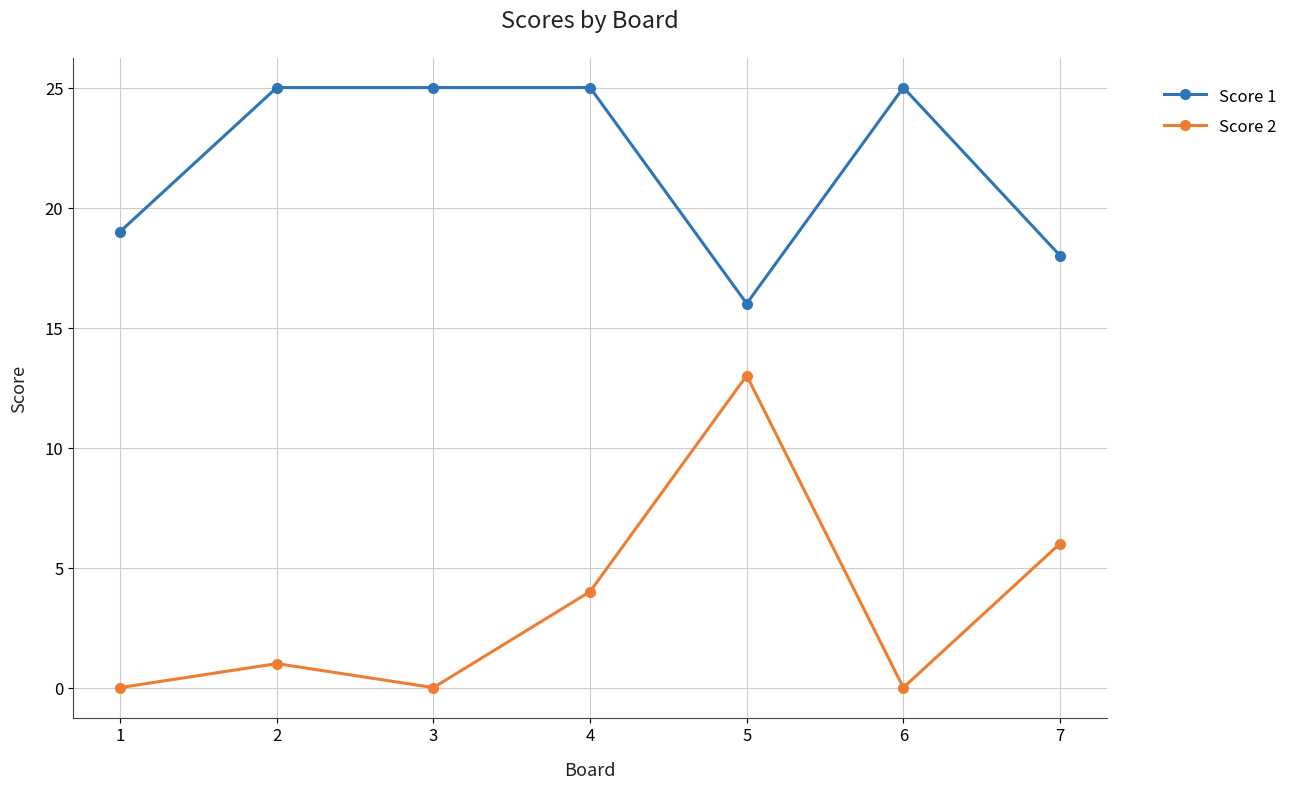

Rank the series by their maximum value, from lowest to highest.

Score 2, Score 1